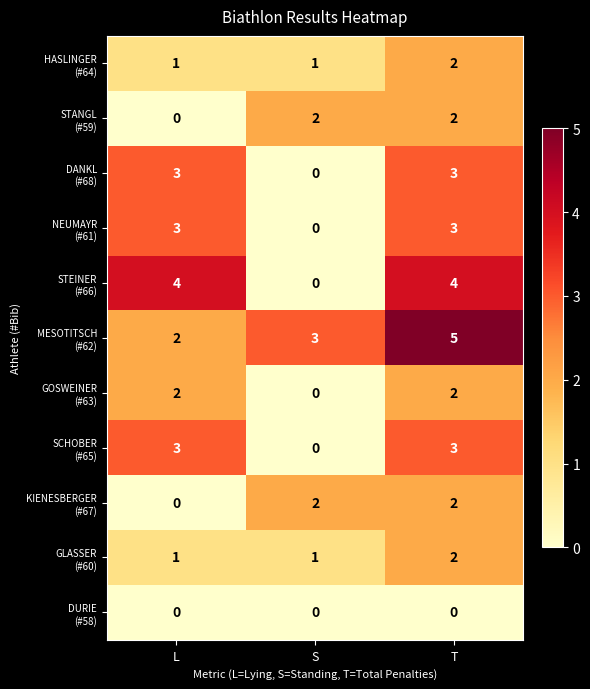

At which category does the chart reach its peak across all series?

T